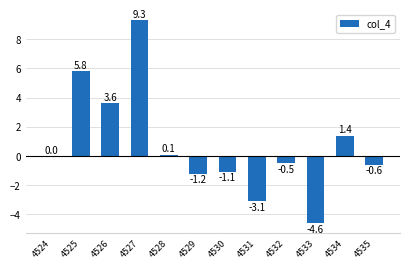

What is the change in value from 4529 to 4531?

-1.9